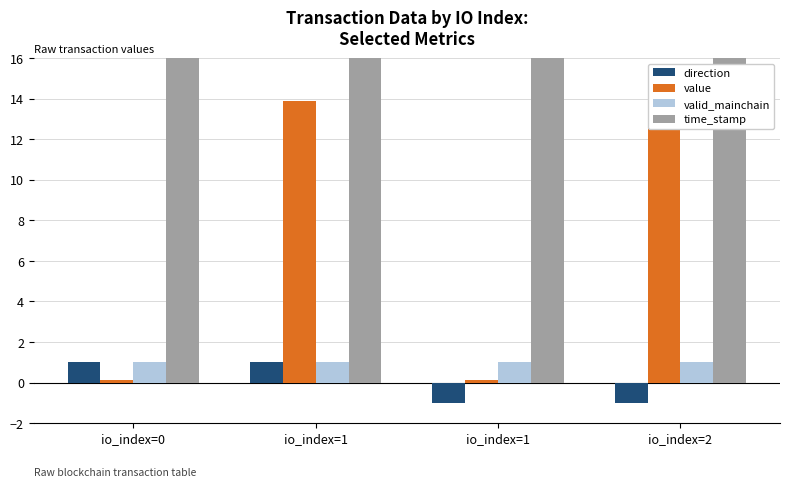

What is the value of the valid_mainchain bar at the 3rd from the left?

1.0